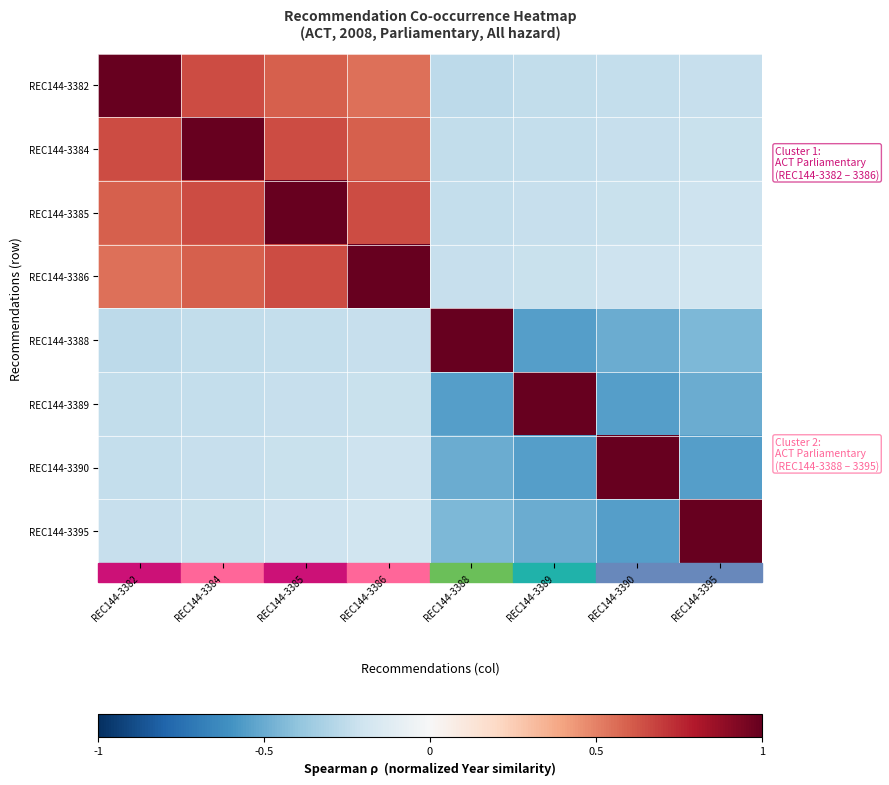

Reading left to right, transcribe all the data shown in this chart.

REC144-3382: REC144-3382=1.0	REC144-3384=0.6	REC144-3385=0.6	REC144-3386=0.5	REC144-3388=-0.3	REC144-3389=-0.2	REC144-3390=-0.2	REC144-3395=-0.2
REC144-3384: REC144-3382=0.6	REC144-3384=1.0	REC144-3385=0.6	REC144-3386=0.6	REC144-3388=-0.2	REC144-3389=-0.2	REC144-3390=-0.2	REC144-3395=-0.2
REC144-3385: REC144-3382=0.6	REC144-3384=0.6	REC144-3385=1.0	REC144-3386=0.6	REC144-3388=-0.2	REC144-3389=-0.2	REC144-3390=-0.2	REC144-3395=-0.2
REC144-3386: REC144-3382=0.5	REC144-3384=0.6	REC144-3385=0.6	REC144-3386=1.0	REC144-3388=-0.2	REC144-3389=-0.2	REC144-3390=-0.2	REC144-3395=-0.2
REC144-3388: REC144-3382=-0.3	REC144-3384=-0.2	REC144-3385=-0.2	REC144-3386=-0.2	REC144-3388=1.0	REC144-3389=-0.5	REC144-3390=-0.5	REC144-3395=-0.4
REC144-3389: REC144-3382=-0.2	REC144-3384=-0.2	REC144-3385=-0.2	REC144-3386=-0.2	REC144-3388=-0.5	REC144-3389=1.0	REC144-3390=-0.5	REC144-3395=-0.5
REC144-3390: REC144-3382=-0.2	REC144-3384=-0.2	REC144-3385=-0.2	REC144-3386=-0.2	REC144-3388=-0.5	REC144-3389=-0.5	REC144-3390=1.0	REC144-3395=-0.5
REC144-3395: REC144-3382=-0.2	REC144-3384=-0.2	REC144-3385=-0.2	REC144-3386=-0.2	REC144-3388=-0.4	REC144-3389=-0.5	REC144-3390=-0.5	REC144-3395=1.0